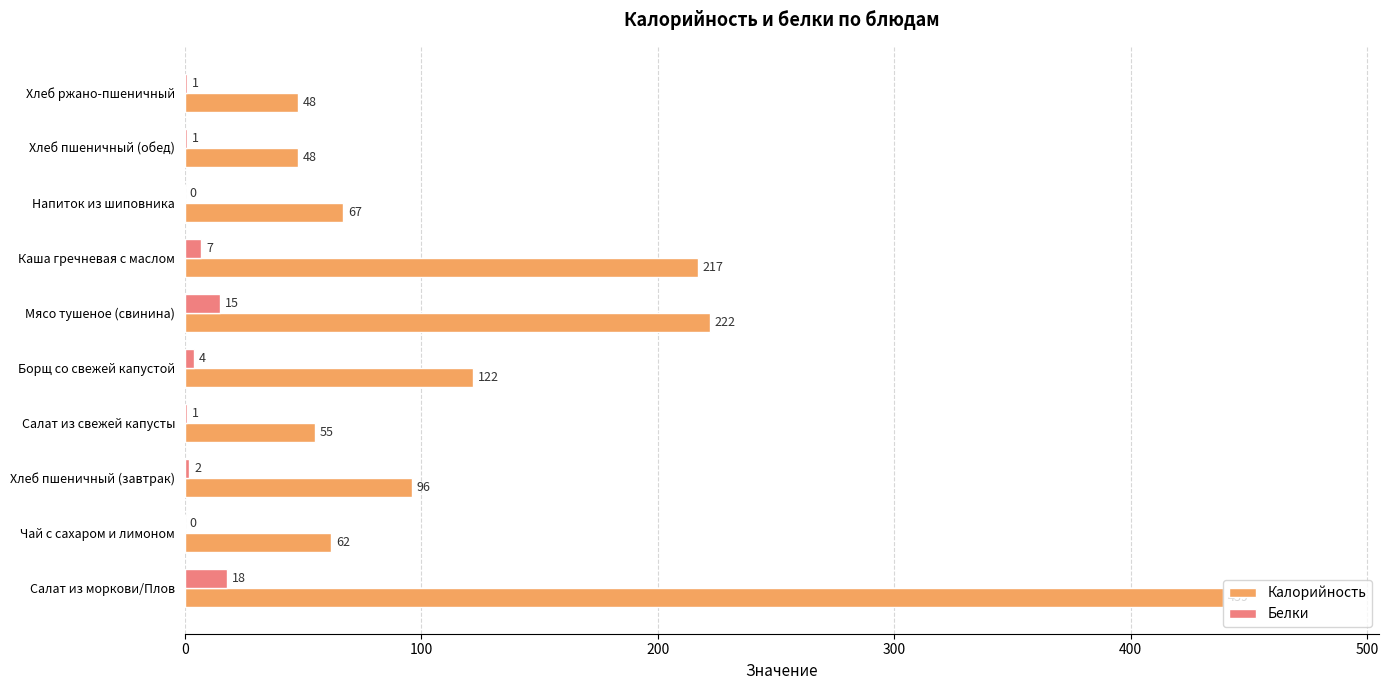

The Калорийность series shows 73 at Хлеб ржано-пшеничный. True or false?

False